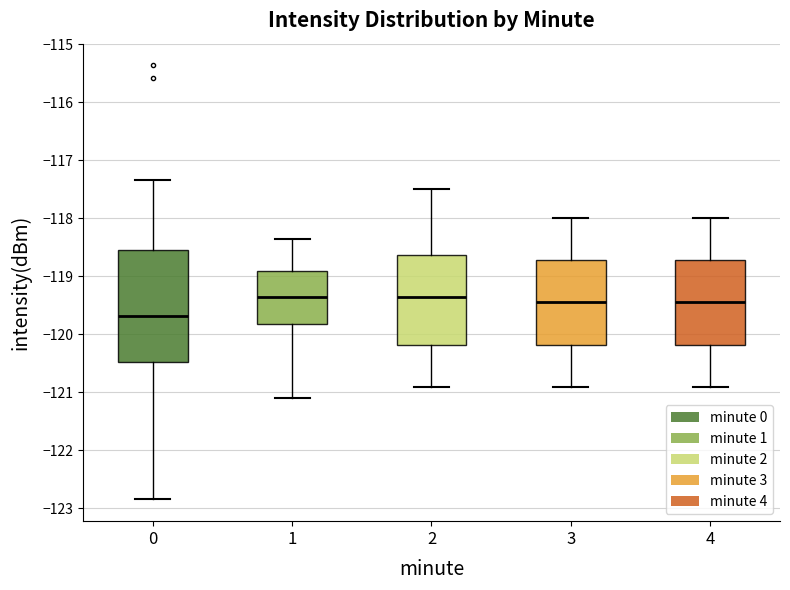

Comparing the boxes themselves (not the whiskers), which one is the tallest?

0